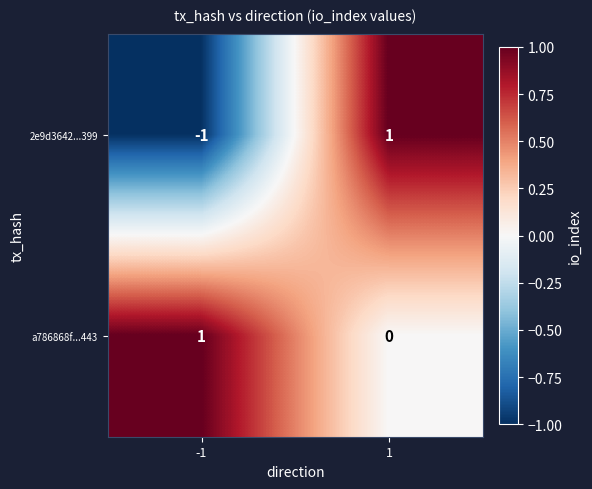

How many data points in a786868f...443 are less than 1?

1